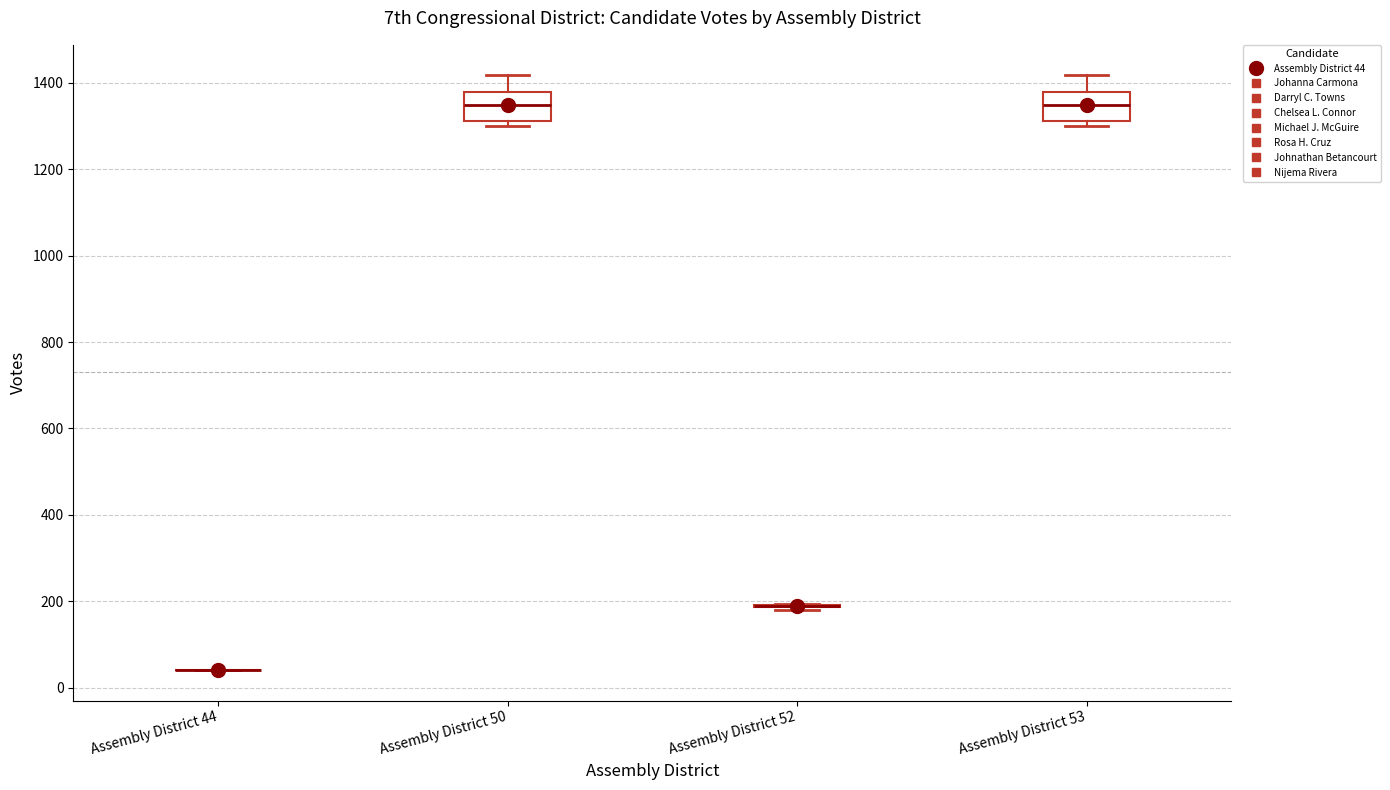

Where does the upper whisker of the box for Assembly District 50 end on the y-axis? The values are not printed on the chart, so give them approximately, as read against the axis.

1420